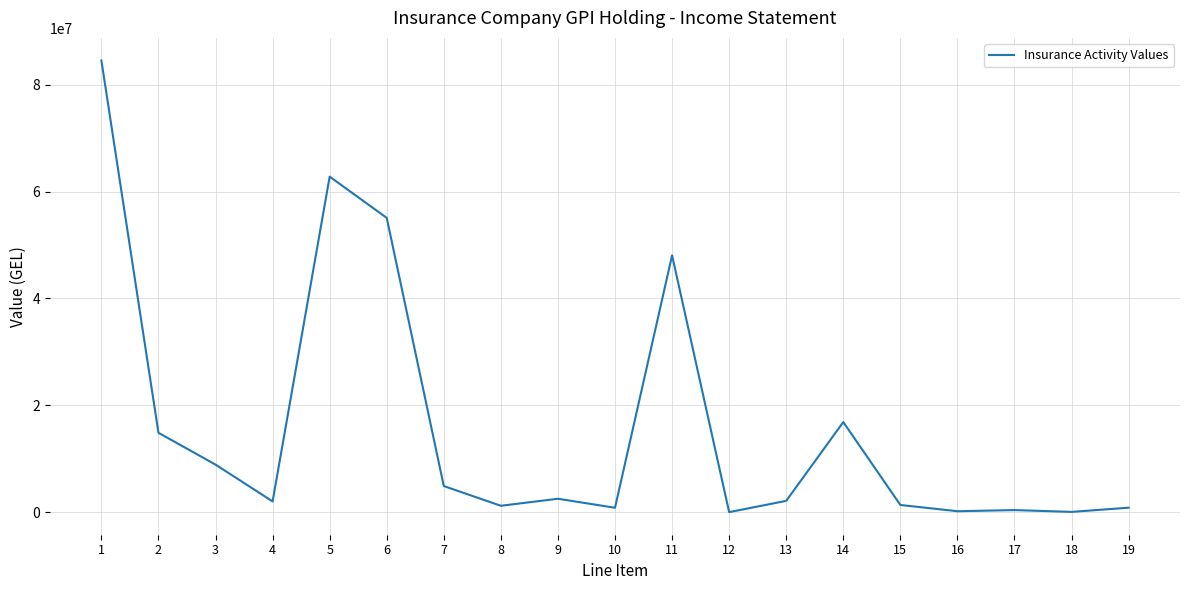

Where is the first local minimum?

4